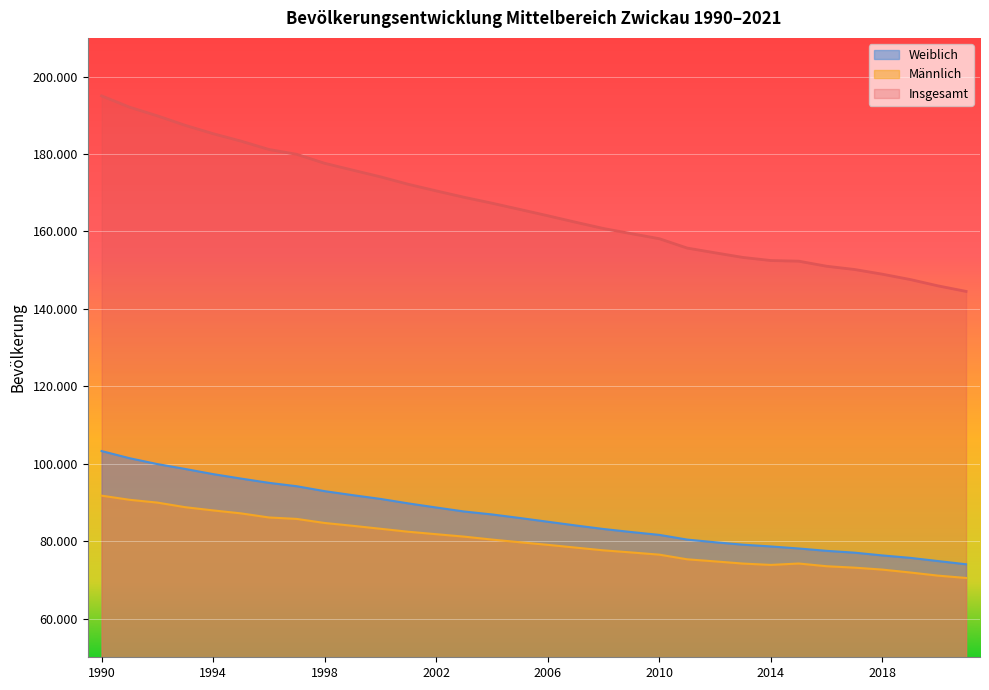

Reading left to right, extract all data points from this chart.

Insgesamt: 1990=195021	1991=192111	1992=189862	1993=187410	1994=185252	1995=183332	1996=181179	1997=179920	1998=177602	1999=175852	2000=174108	2001=172177	2002=170482	2003=168826	2004=167304	2005=165686	2006=164059	2007=162381	2008=160755	2009=159429	2010=158125	2011=155707	2012=154484	2013=153288	2014=152488	2015=152322	2016=151013	2017=150177	2018=148960	2019=147578	2020=145935	2021=144515
Männlich: 1990=91748	1991=90684	1992=89957	1993=88767	1994=87939	1995=87172	1996=86117	1997=85739	1998=84691	1999=83967	2000=83197	2001=82427	2002=81793	2003=81167	2004=80407	2005=79711	2006=79045	2007=78331	2008=77619	2009=77080	2010=76509	2011=75307	2012=74772	2013=74204	2014=73861	2015=74219	2016=73518	2017=73152	2018=72650	2019=71898	2020=71085	2021=70489
Weiblich: 1990=103273	1991=101427	1992=99905	1993=98643	1994=97313	1995=96160	1996=95062	1997=94181	1998=92911	1999=91885	2000=90911	2001=89750	2002=88689	2003=87659	2004=86897	2005=85975	2006=85014	2007=84050	2008=83136	2009=82349	2010=81616	2011=80400	2012=79712	2013=79084	2014=78627	2015=78103	2016=77495	2017=77025	2018=76310	2019=75680	2020=74850	2021=74026